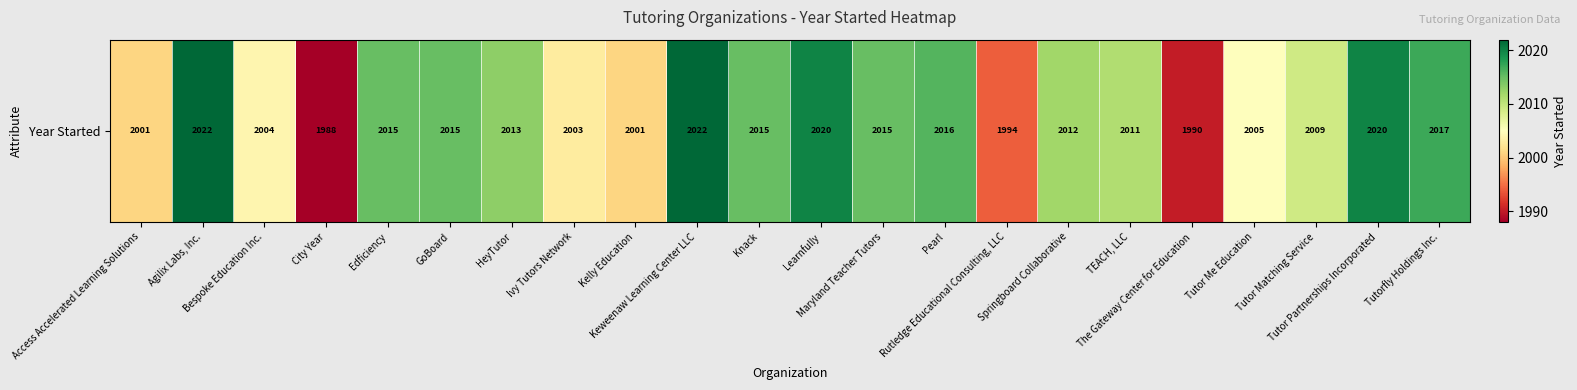

Reading left to right, what are all the values shown in this chart?

Access Accelerated Learning Solutions=2001	Agilix Labs, Inc.=2022	Bespoke Education Inc.=2004	City Year=1988	Edficiency=2015	GoBoard=2015	HeyTutor=2013	Ivy Tutors Network=2003	Kelly Education=2001	Keweenaw Learning Center LLC=2022	Knack=2015	Learnfully=2020	Maryland Teacher Tutors=2015	Pearl=2016	Rutledge Educational Consulting, LLC=1994	Springboard Collaborative=2012	TEACH, LLC=2011	The Gateway Center for Education=1990	Tutor Me Education=2005	Tutor Matching Service=2009	Tutor Partnerships Incorporated=2020	Tutorfly Holdings Inc.=2017